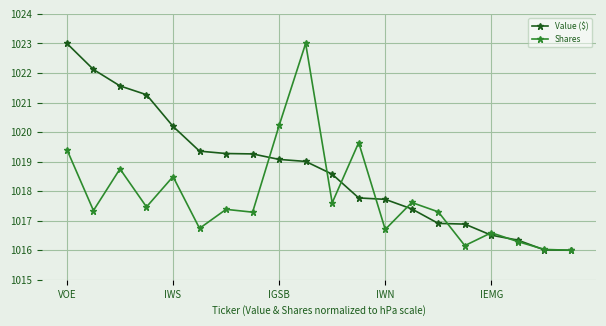

What is the sum of all Shares values?

20356.0